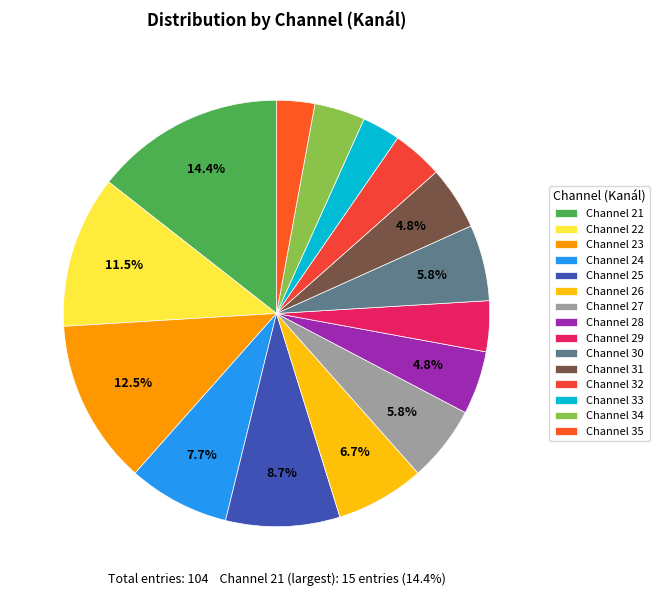

How many segments does this pie chart have?

15